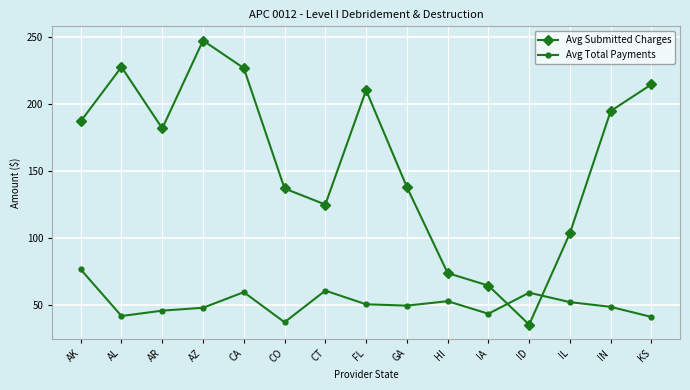

Is it true that Avg Total Payments equals 48.2 at AZ?

True